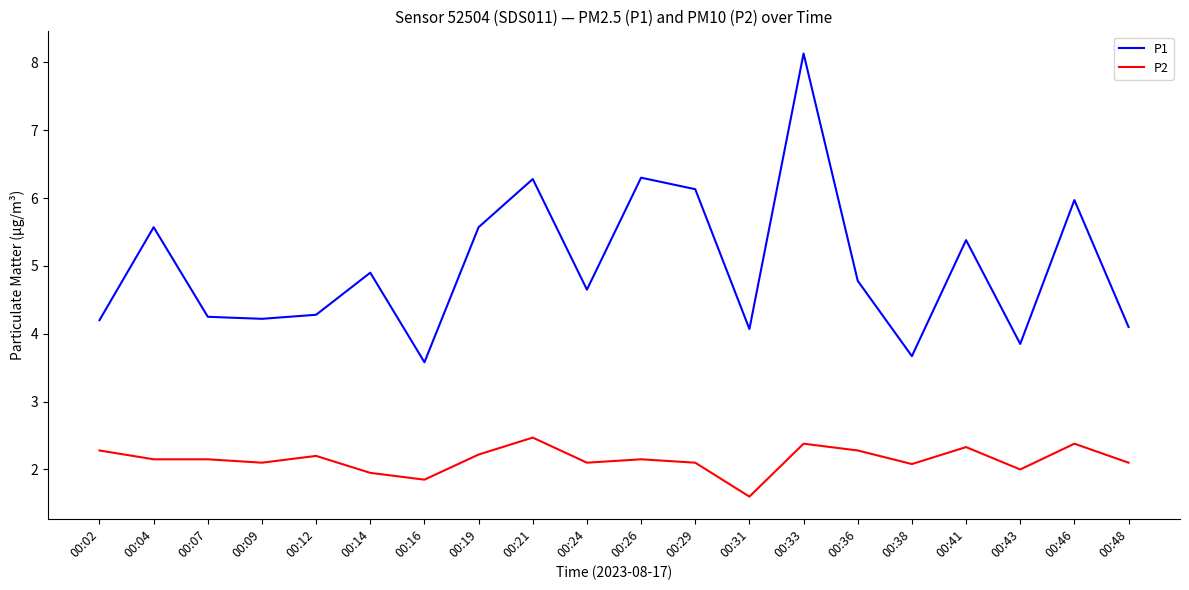

What is the total value across all series at 00:48?

6.2